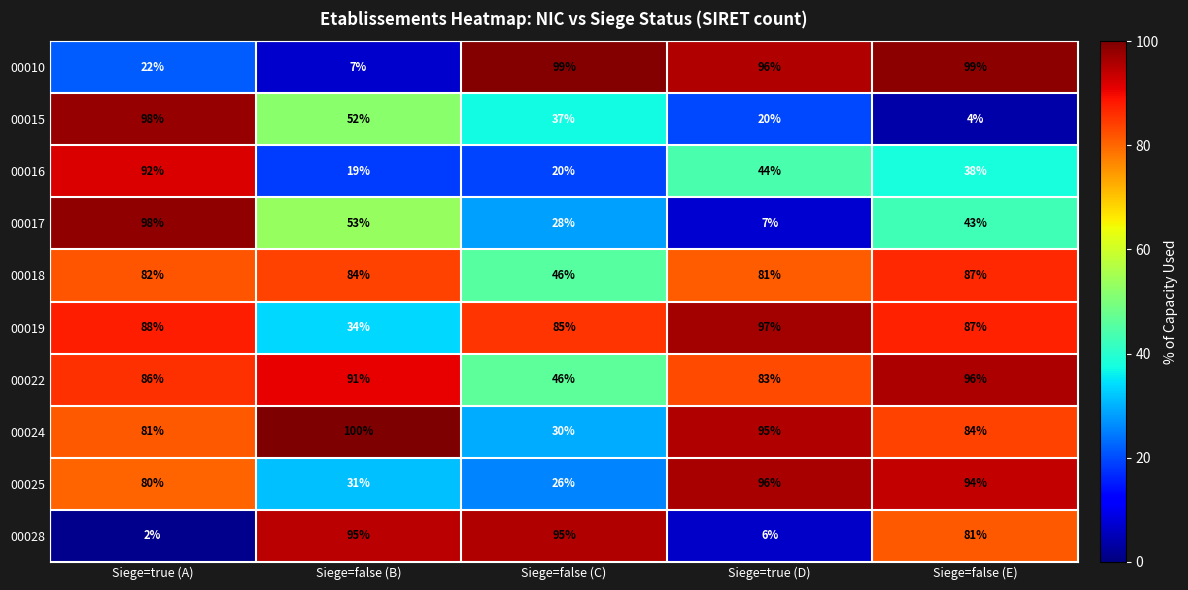

At Siege=false (B), list the series in order from smallest to largest.

00010, 00016, 00025, 00019, 00015, 00017, 00018, 00022, 00028, 00024